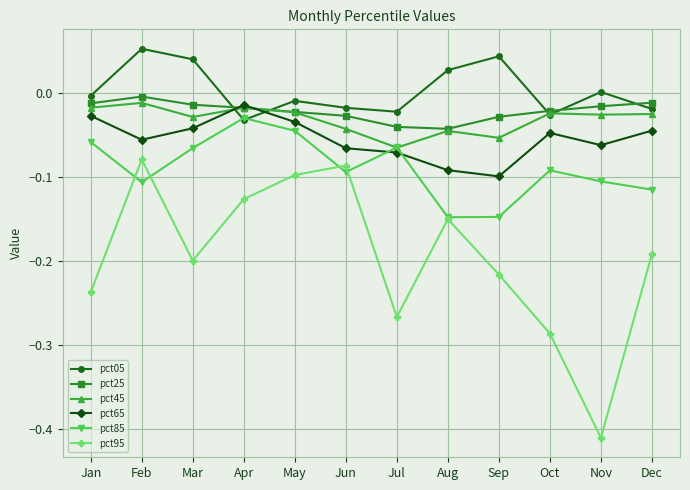

True or false: pct95 and pct25 intersect in this chart.

False